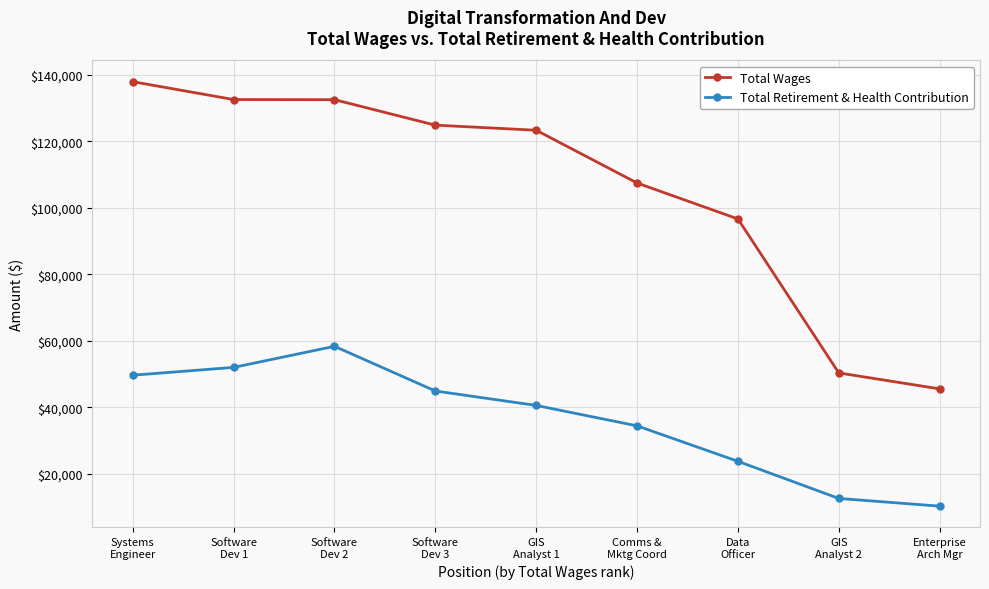

True or false: Total Retirement & Health Contribution has more than 2 points higher than both neighbors.

False